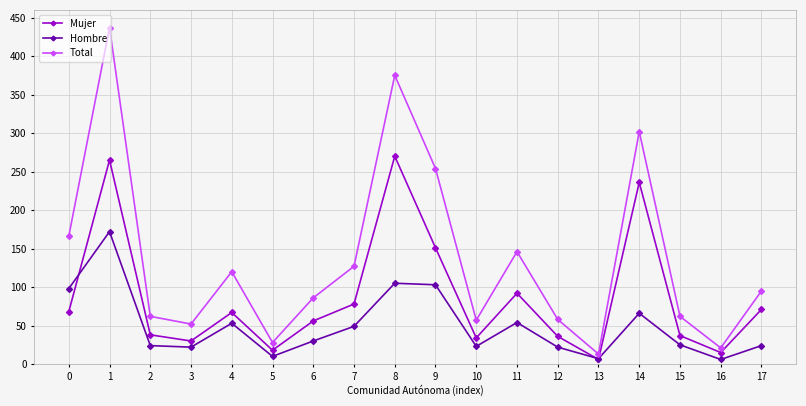

True or false: Mujer has more than 0 interior local peaks.

True